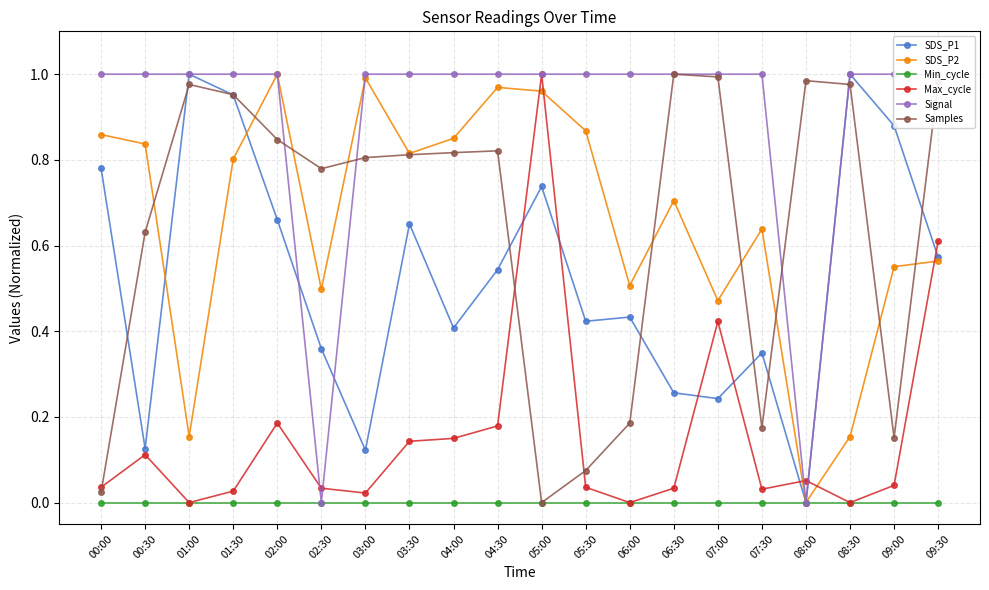

True or false: Signal and SDS_P1 cross at least once.

True